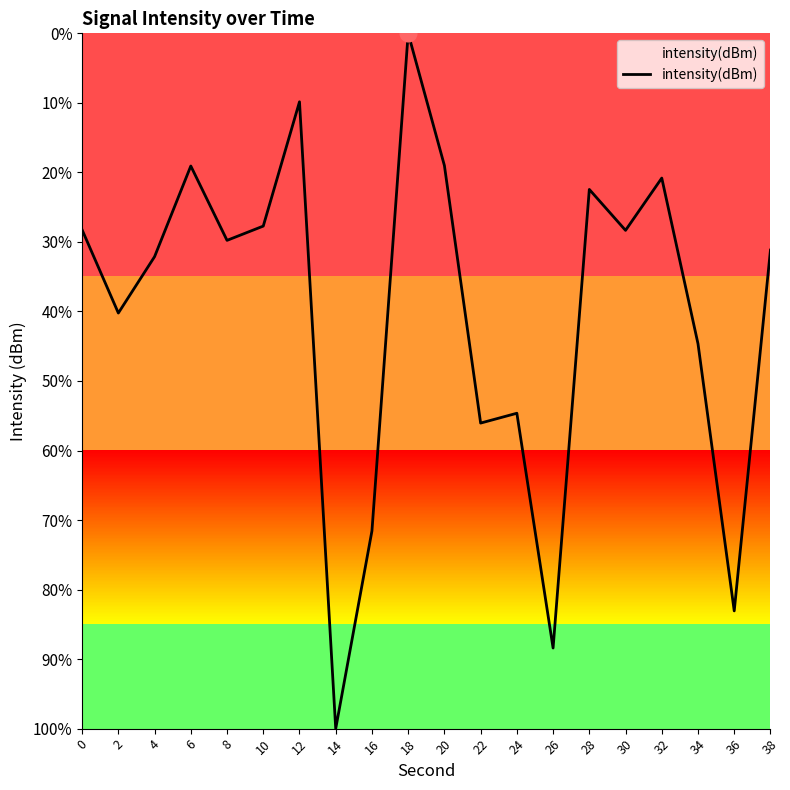

What is the sum of all values?

-807.2